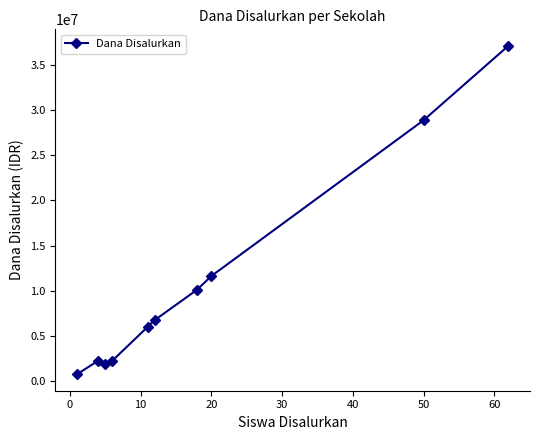

What is the average value?

10762500